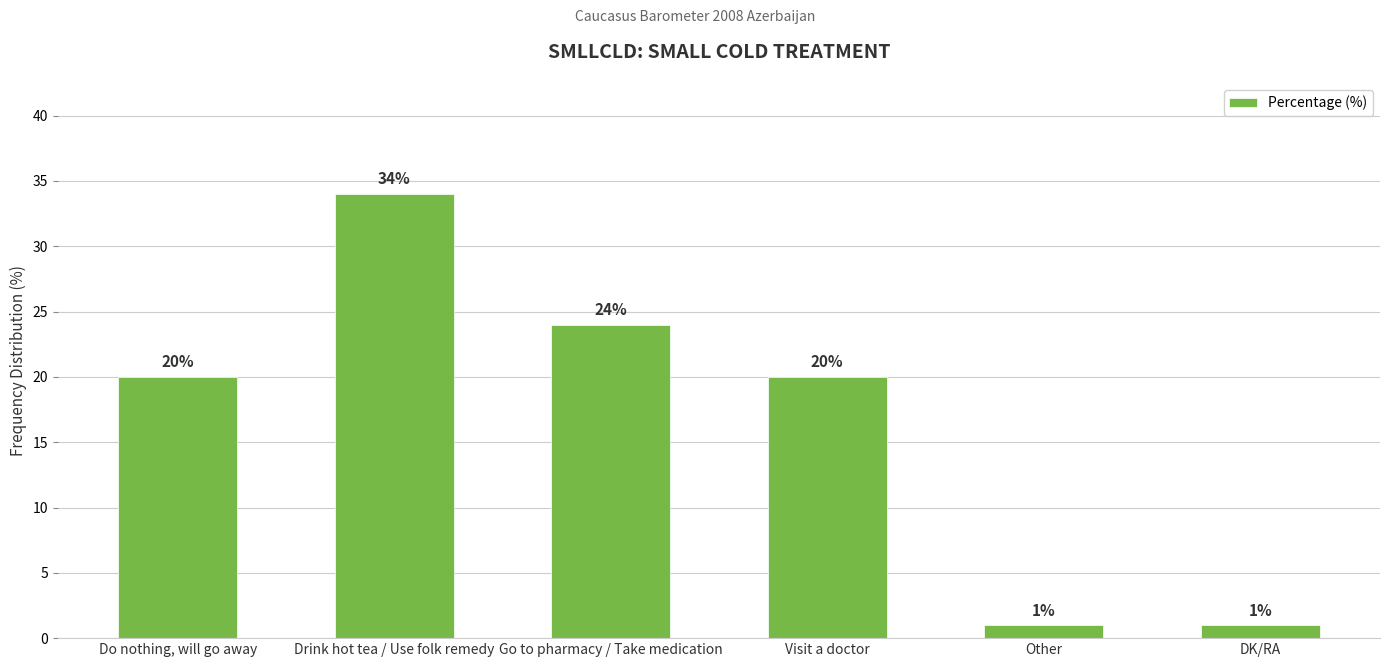

How many values are between 1 and 24?

5